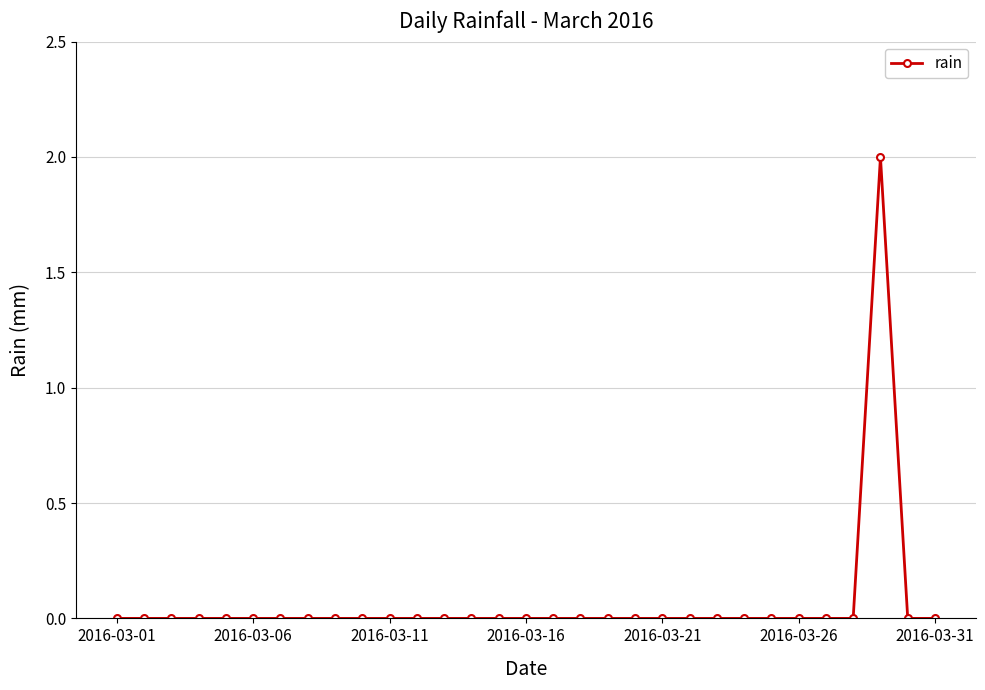

True or false: the data has more than 0 interior local peaks.

True